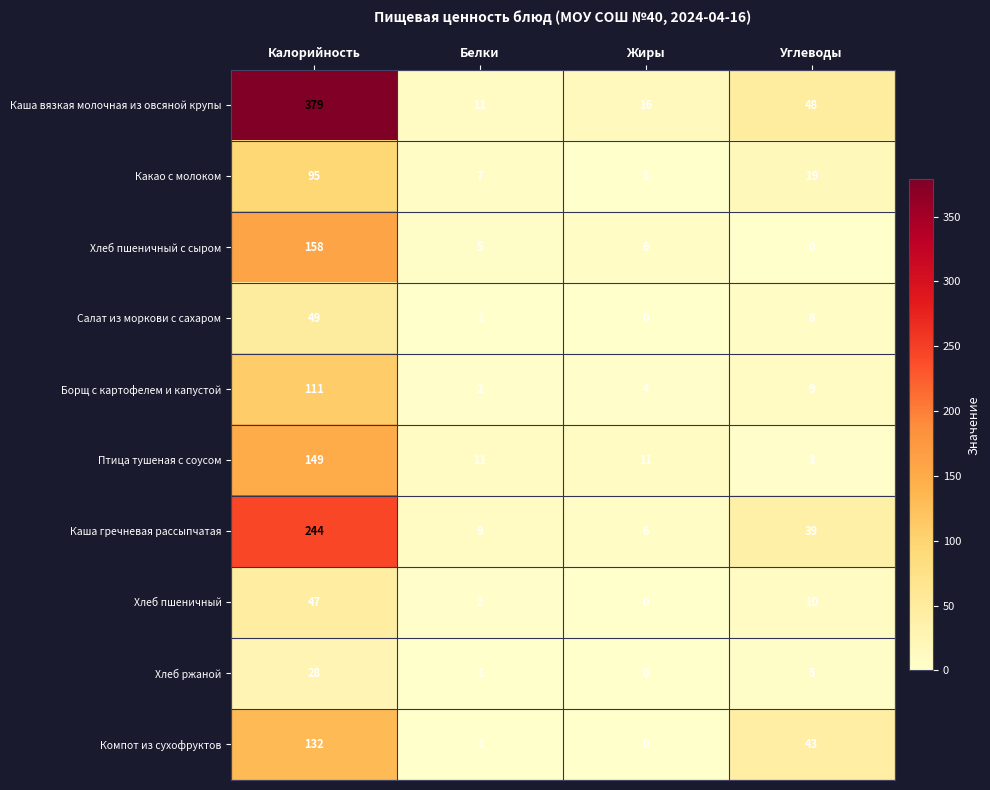

What is the difference between the Хлеб ржаной values at Жиры and Углеводы?

5